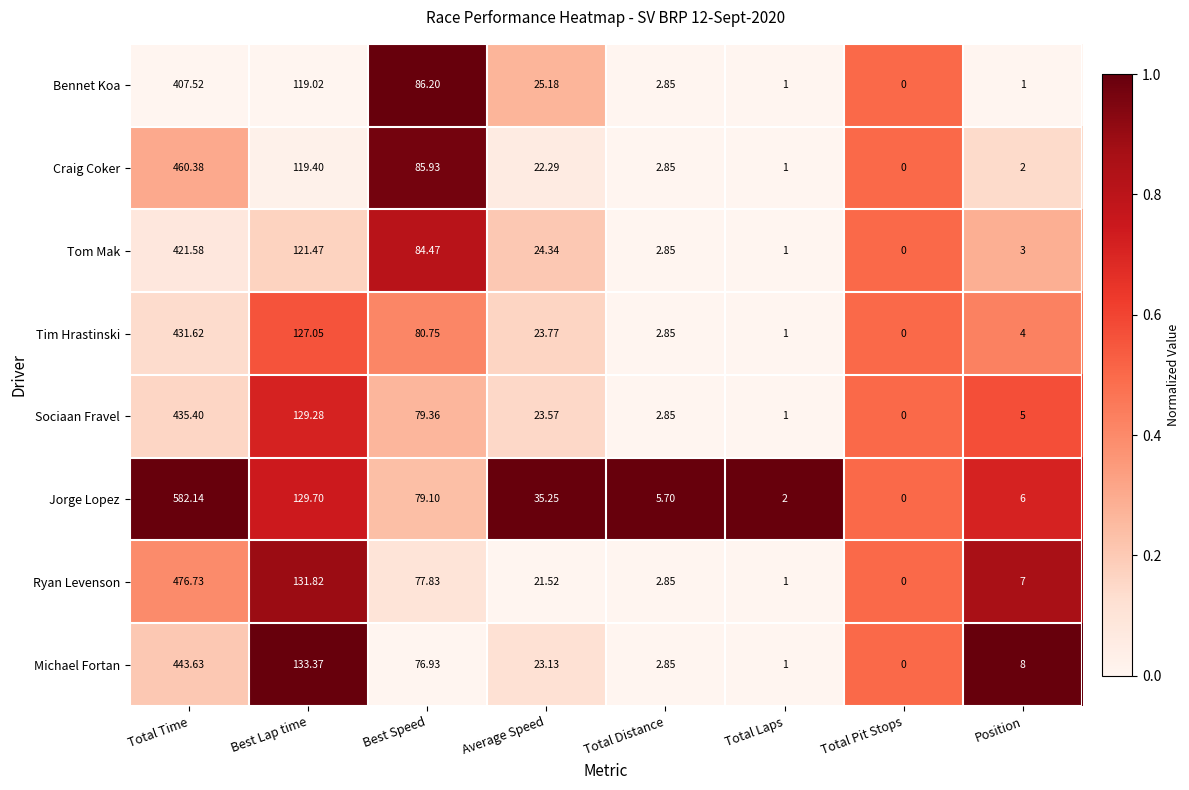

Where is Ryan Levenson nearest to the value 238?

Best Lap time